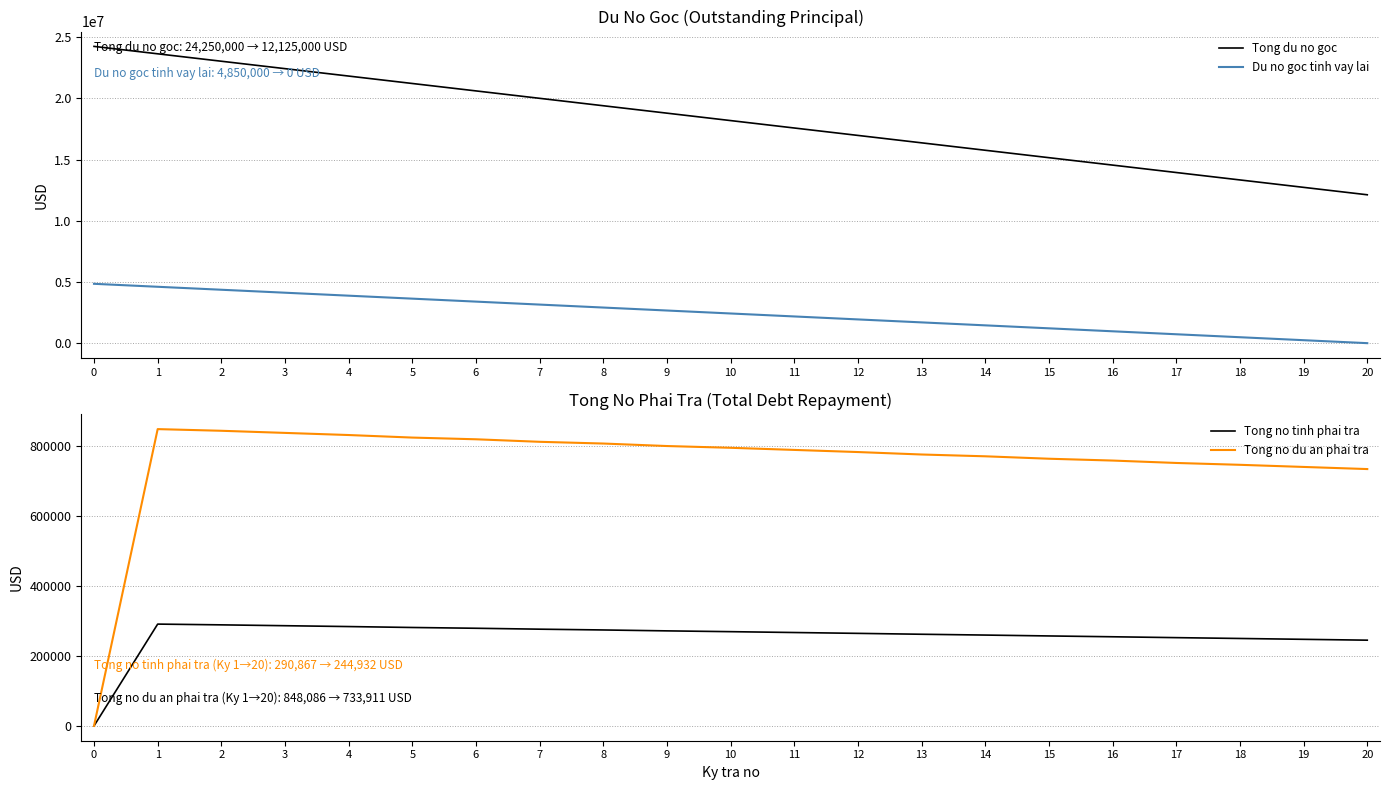

Where is Tong du no goc nearest to the value 18187500?

10